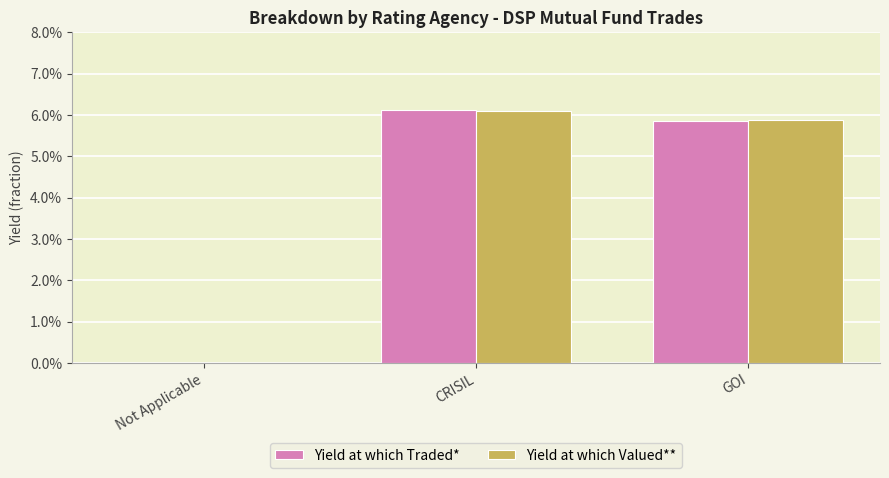

What are all the series names shown in the legend?

Yield at which Traded*, Yield at which Valued**